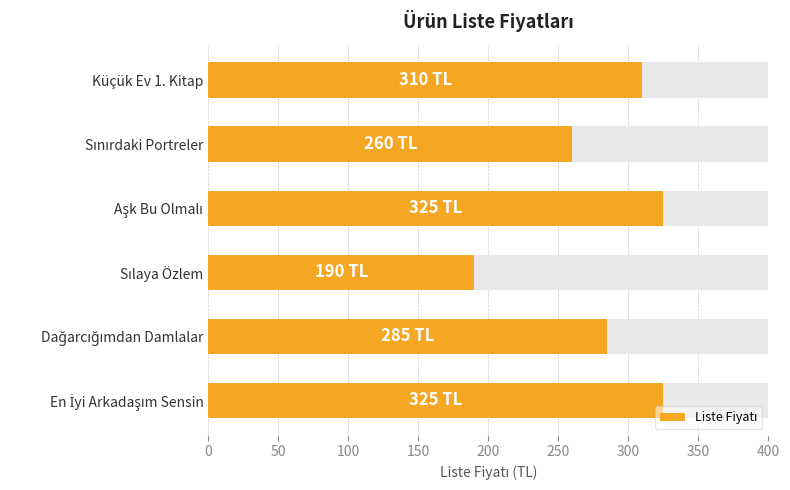

What is the sum of all values?

1695